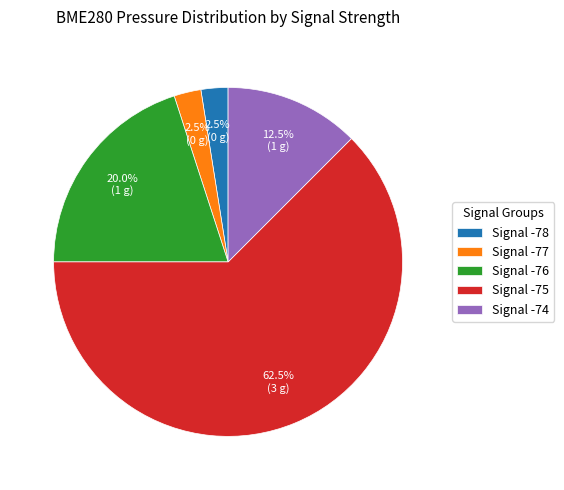

What percentage is NOT represented by Signal -75?

37.5%